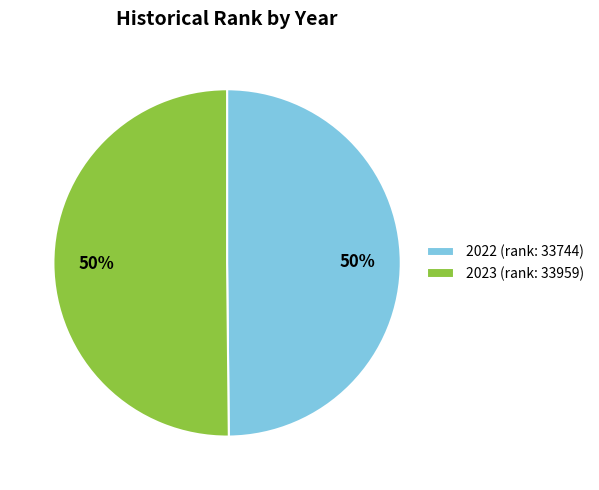

The 2022 slice represents 50% of the pie. True or false?

True